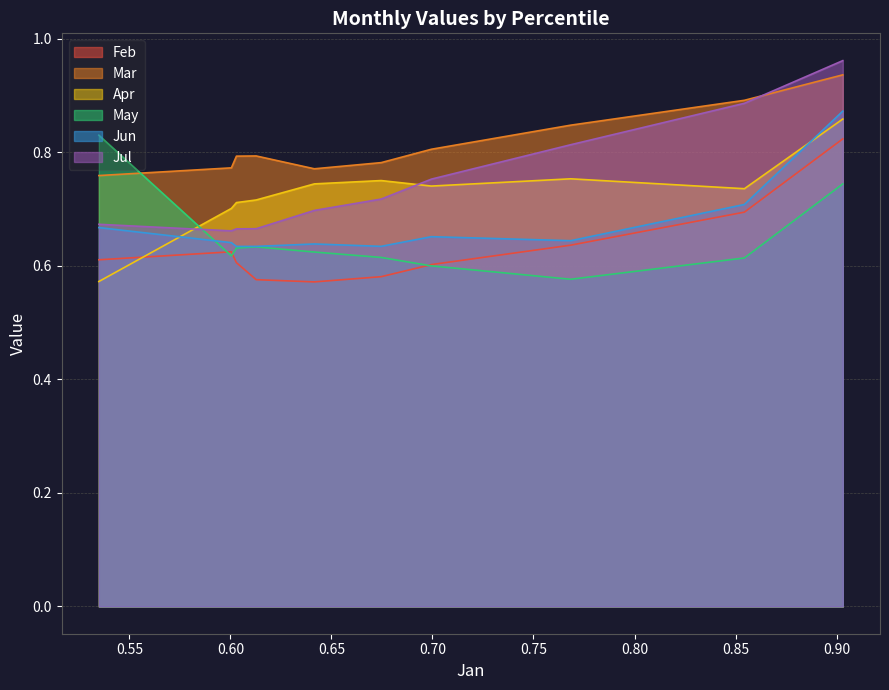

What is the difference between the highest and lowest values at pct35?

0.2